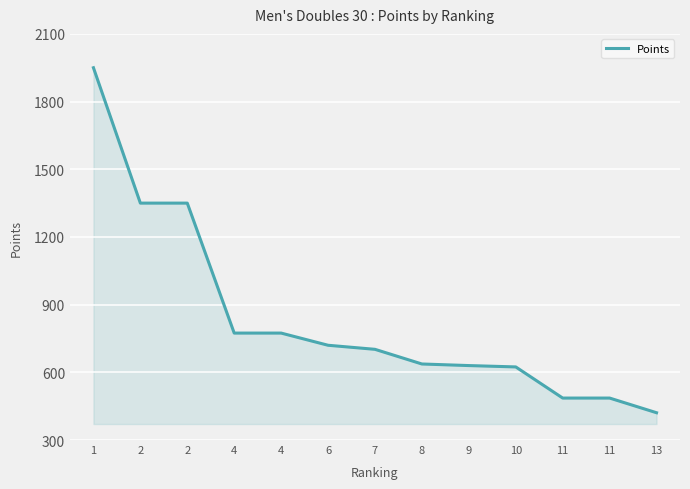

Is this an area chart (filled region under the line)?

Yes